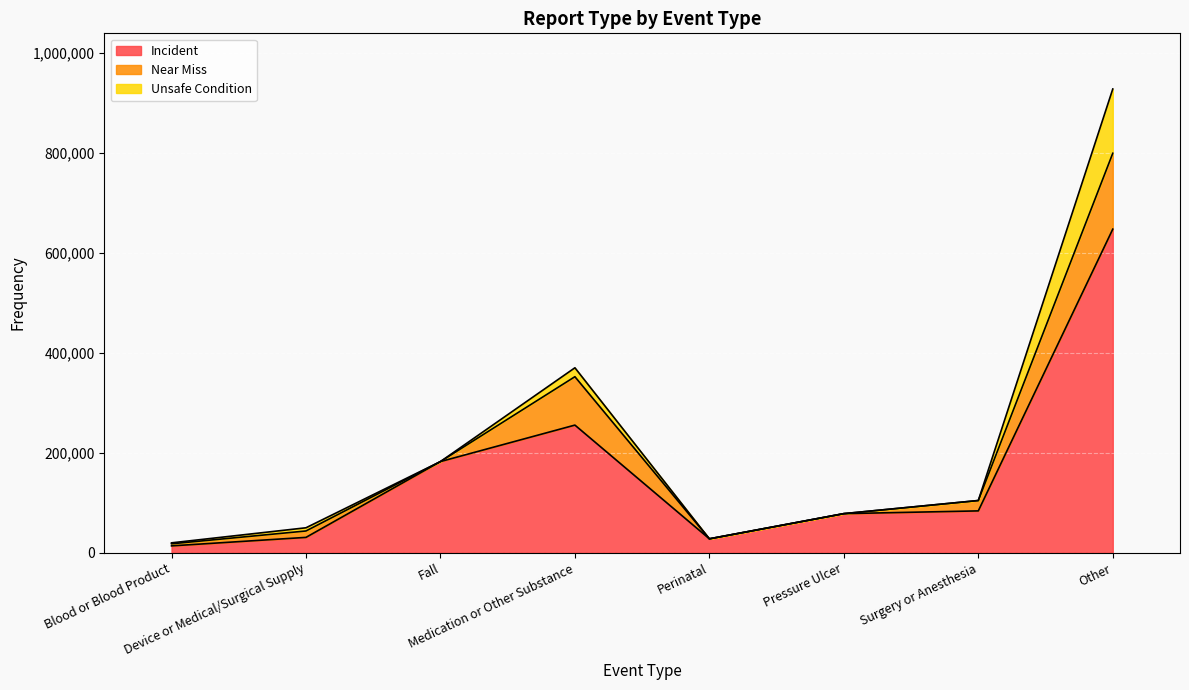

At Fall, list the series in order from smallest to largest.

Near Miss, Unsafe Condition, Incident